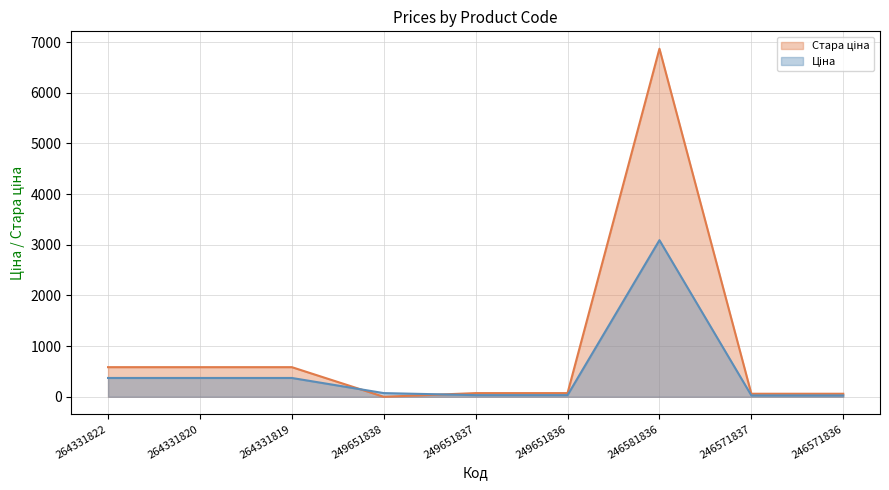

Count the number of data series in this chart.

2